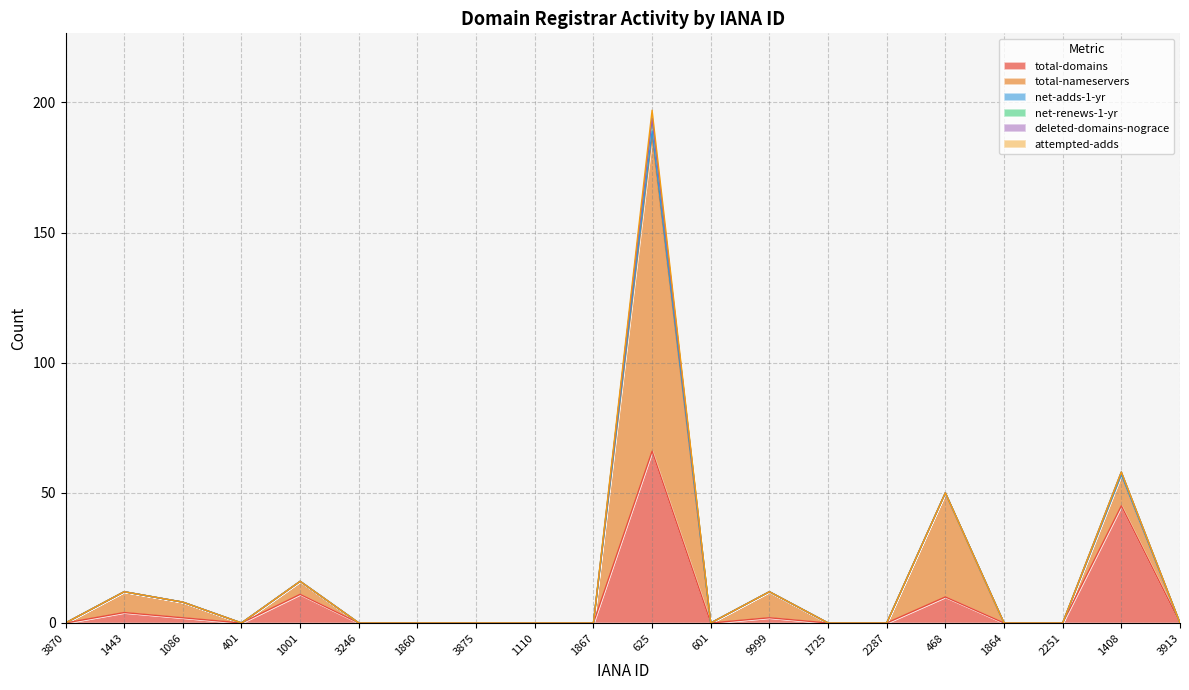

Which series has the largest total across all categories?

total-nameservers